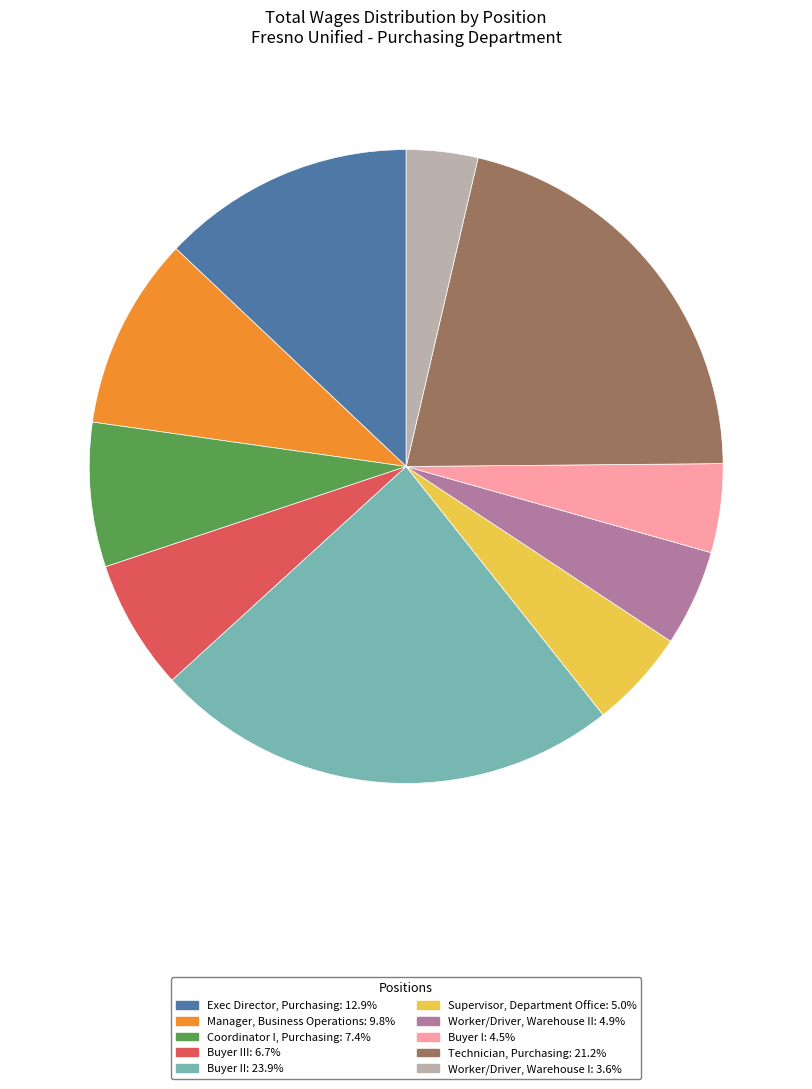

Approximately how many times larger is the value at Buyer II: 23.9% compared to Exec Director, Purchasing: 12.9%?

1.8